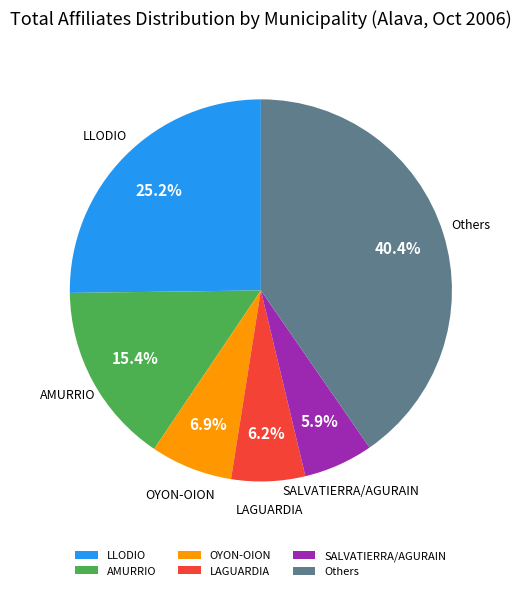

To the nearest percent, what is the difference between the largest and smallest slice percentages?

34%